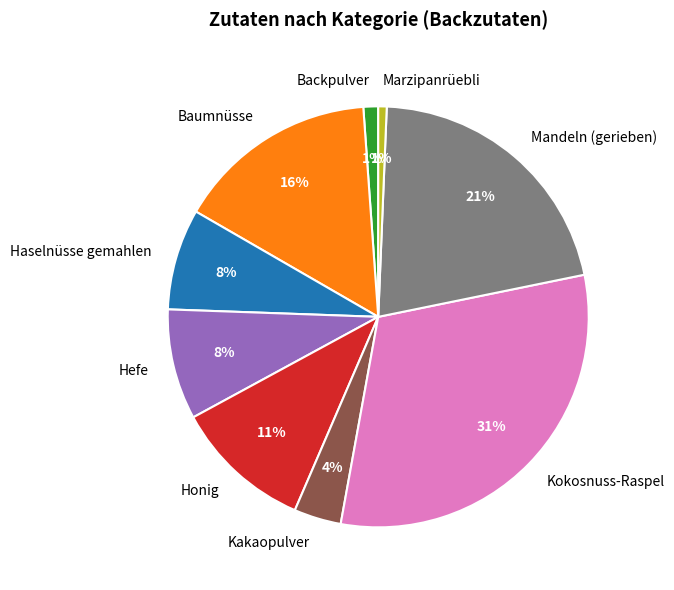

Is there any slice that represents more than half of the pie?

No